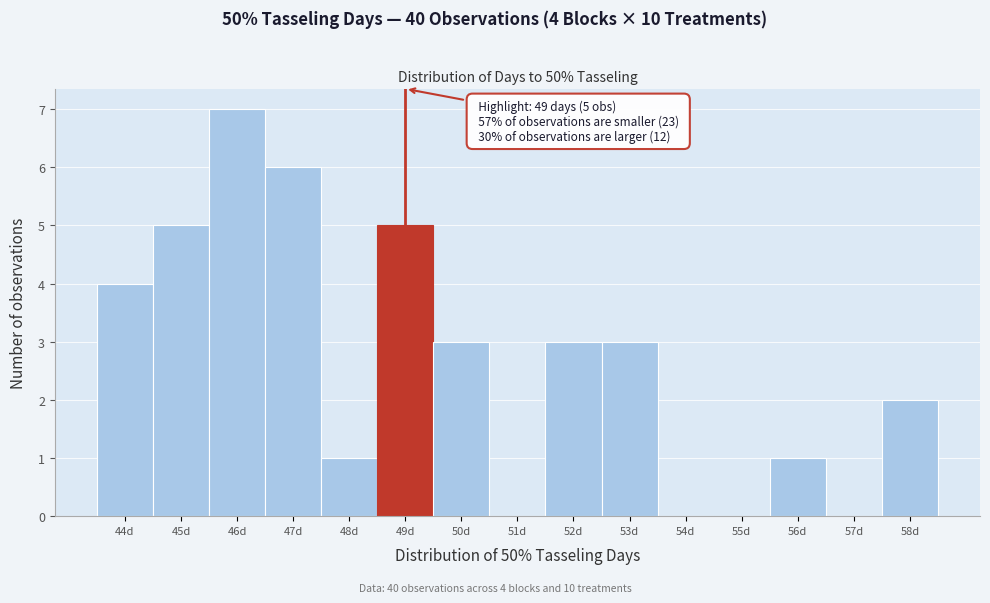

Over which range of the x-axis is the bar tallest?

45.5 to 46.5